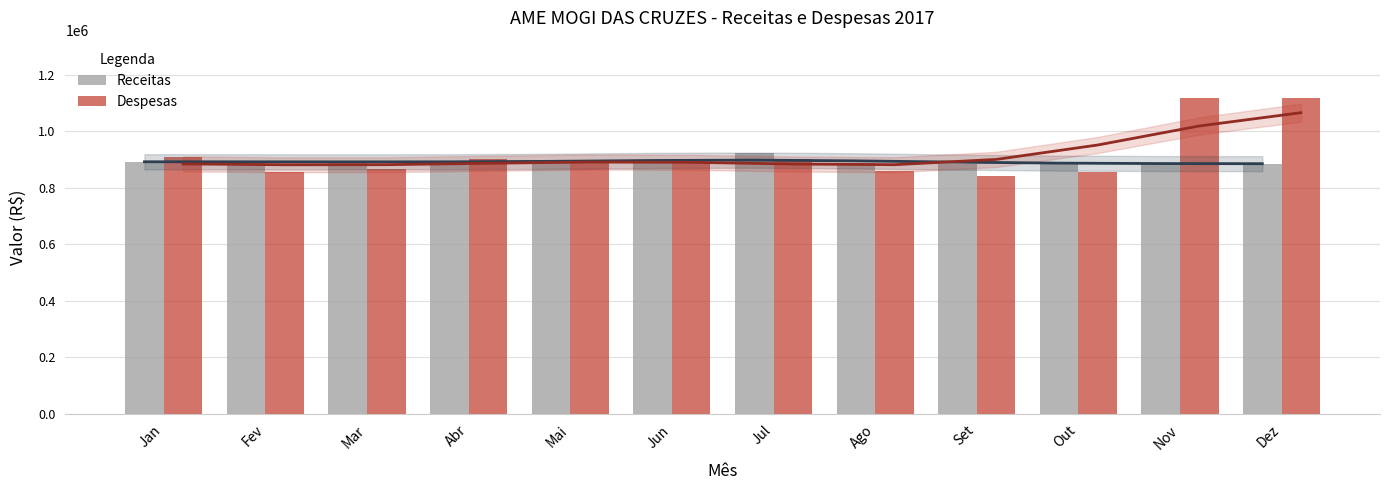

Reading left to right, transcribe all the data shown in this chart.

Receitas: 893663.1	890206.1	896733.7	888433.4	891029.0	888912.7	924992.3	889737.5	886619.3	886828.1	885020.2	886003.5
Despesas: 909061.2	856004.4	865506.2	901679.2	899292.9	892636.0	902764.1	861576.2	843423.7	854870.1	1119861.9	1119170.2